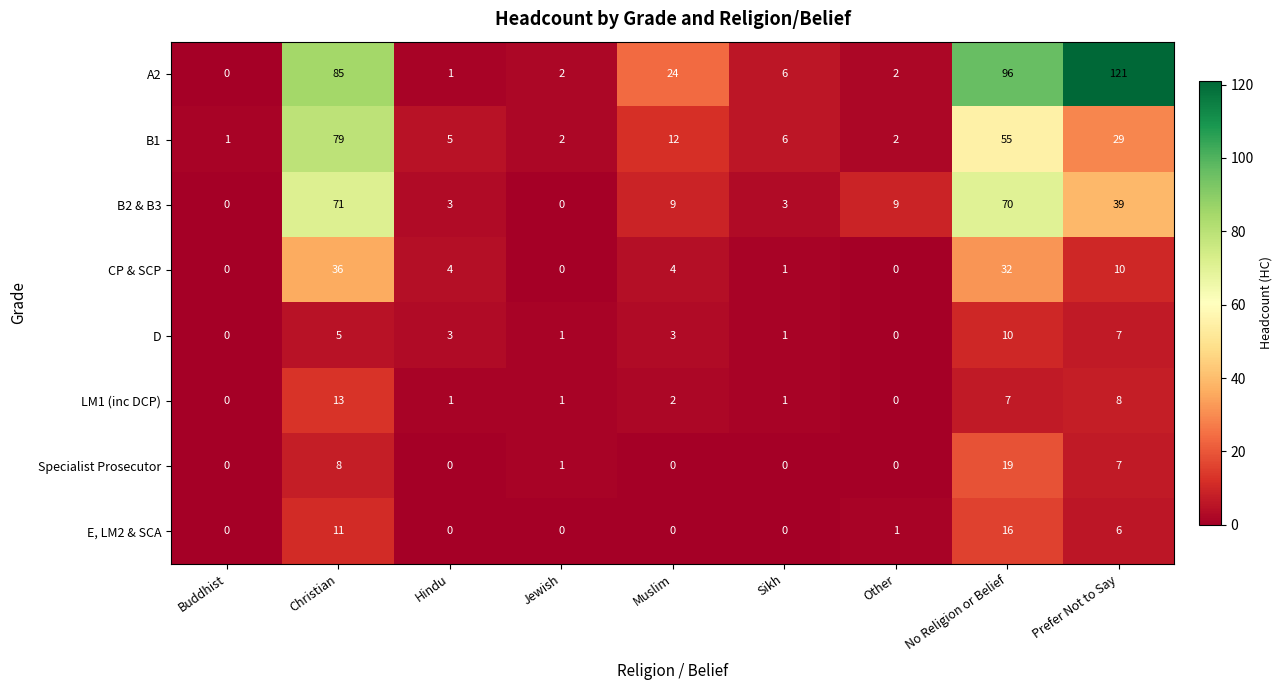

Which series has the largest range (max minus min)?

A2